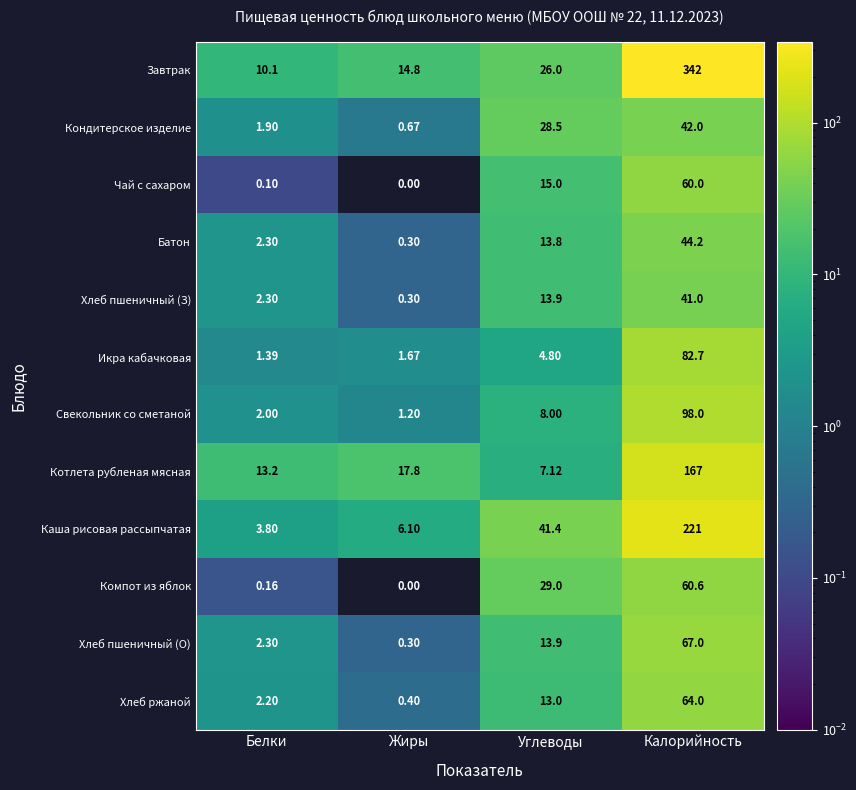

Rank the series by their maximum value, from lowest to highest.

Хлеб пшеничный (З), Кондитерское изделие, Батон, Чай с сахаром, Компот из яблок, Хлеб ржаной, Хлеб пшеничный (О), Икра кабачковая, Свекольник со сметаной, Котлета рубленая мясная, Каша рисовая рассыпчатая, Завтрак